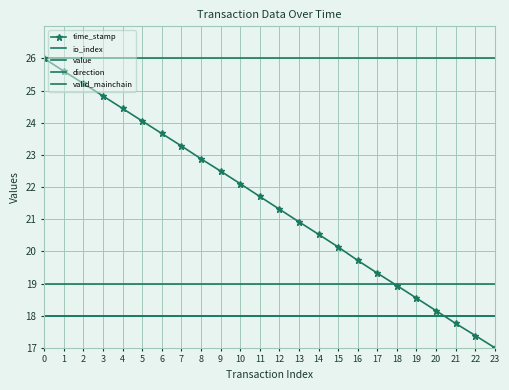

What is the difference between the highest and lowest values at 9?

8.0